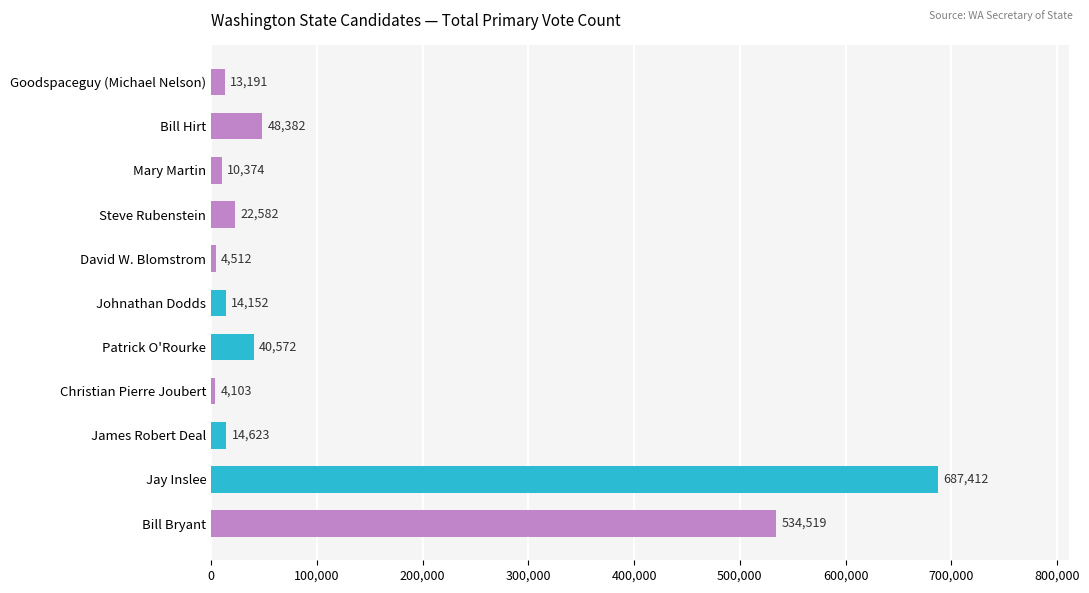

Which has a higher value, Steve Rubenstein or Christian Pierre Joubert?

Steve Rubenstein